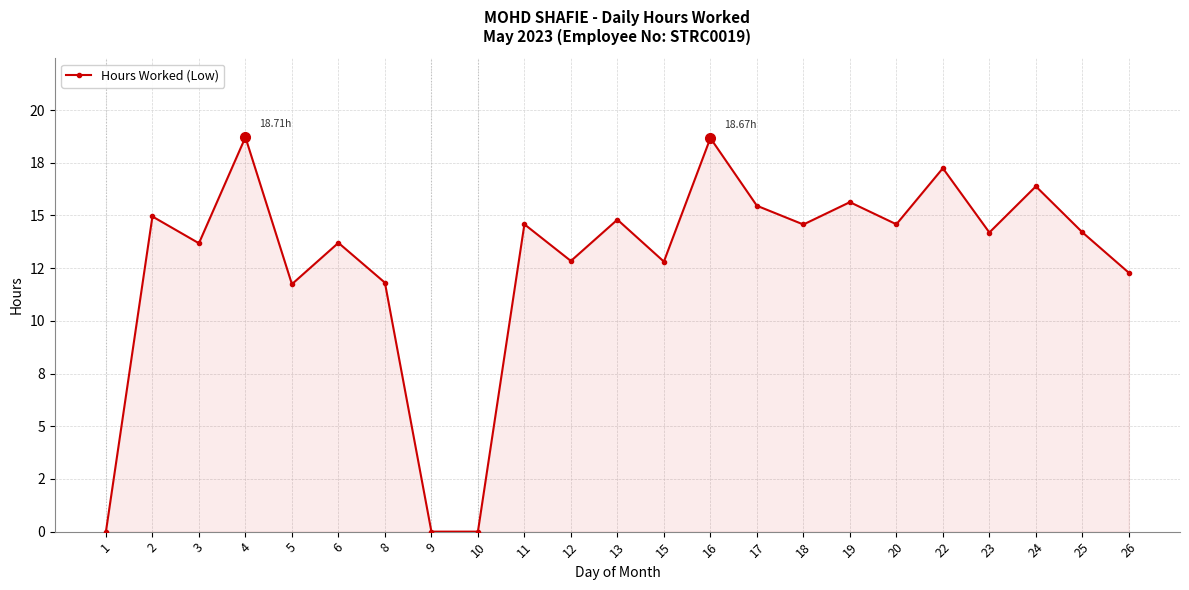

Which category has the lowest value across all series?

1